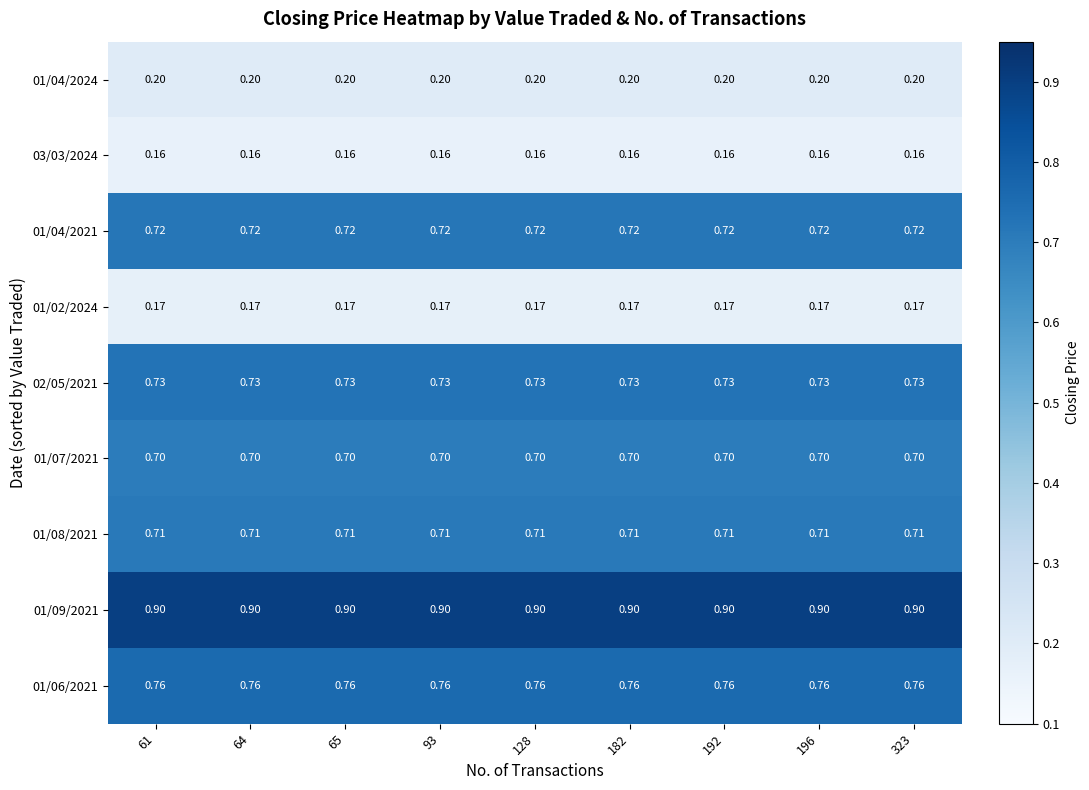

What is the maximum value shown in the chart?

0.9